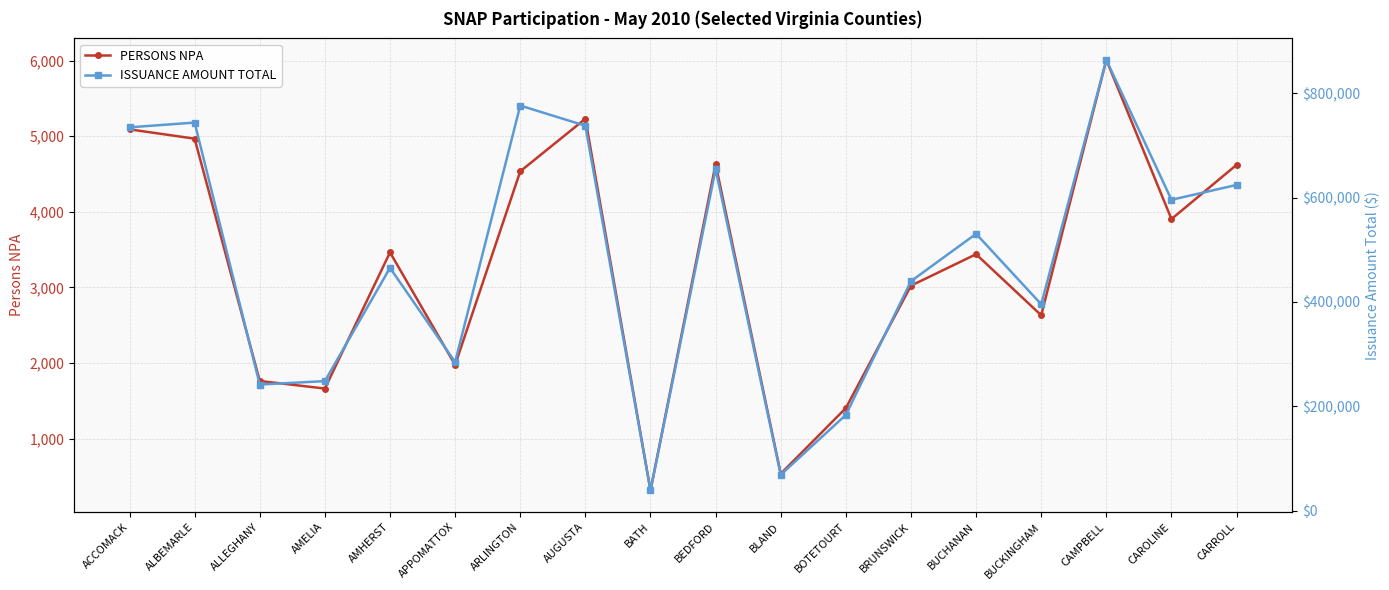

True or false: PERSONS NPA and ISSUANCE AMOUNT TOTAL cross at least once.

False